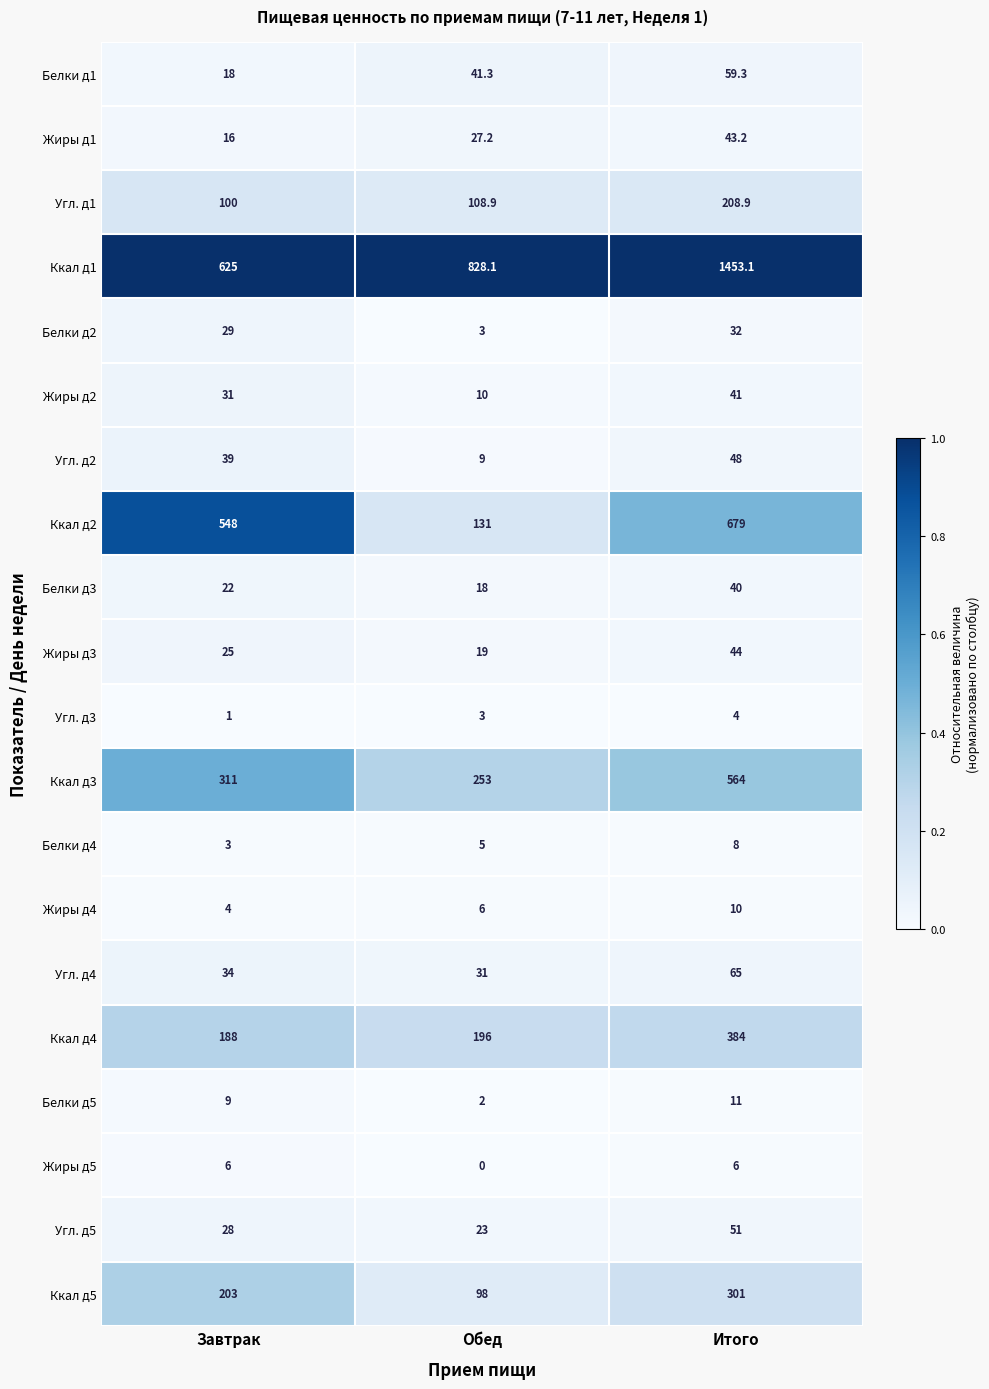

What is the greatest value displayed?

1453.1